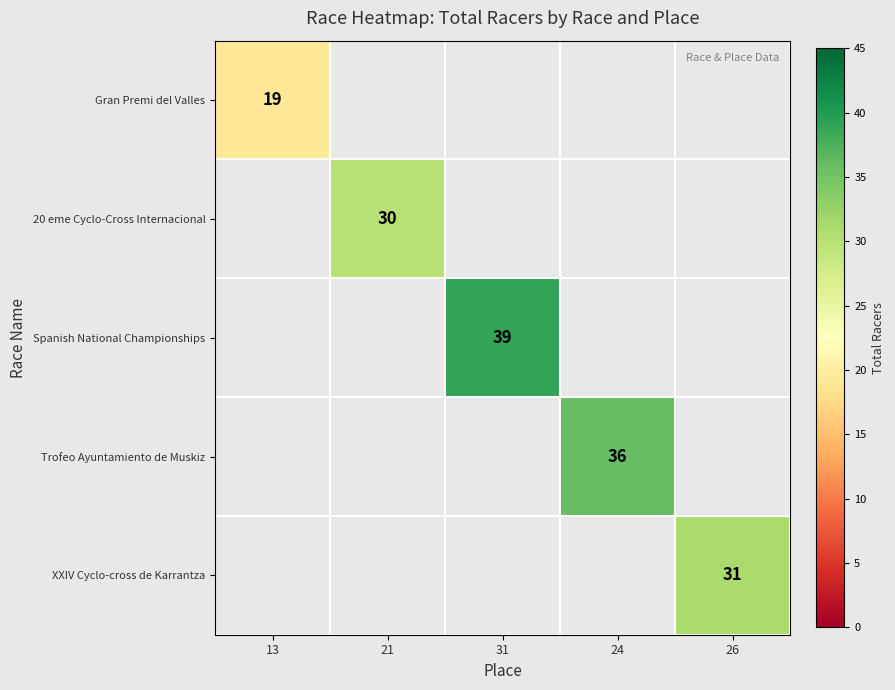

The value of Trofeo Ayuntamiento de Muskiz at 24 is 62. True or false?

False